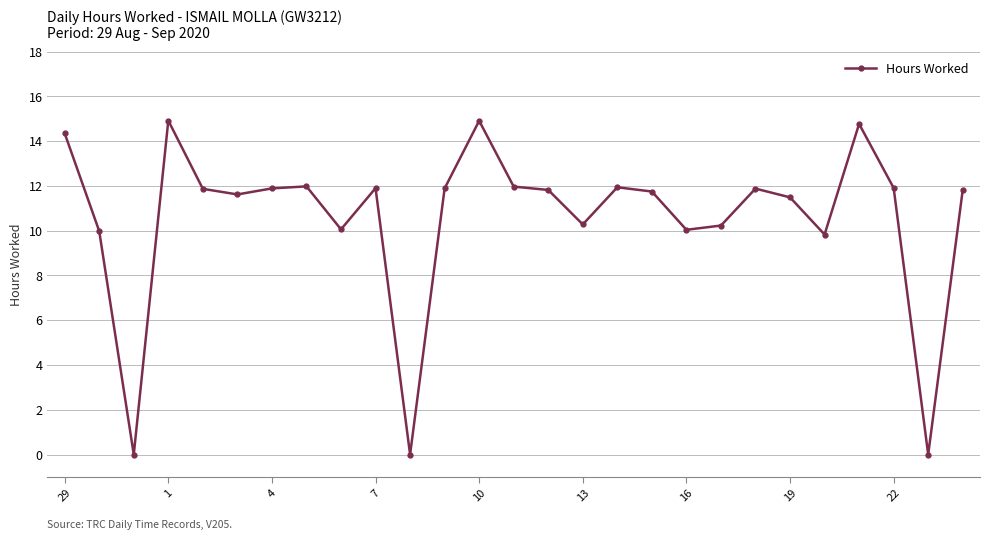

How many data points are less than 11?

9